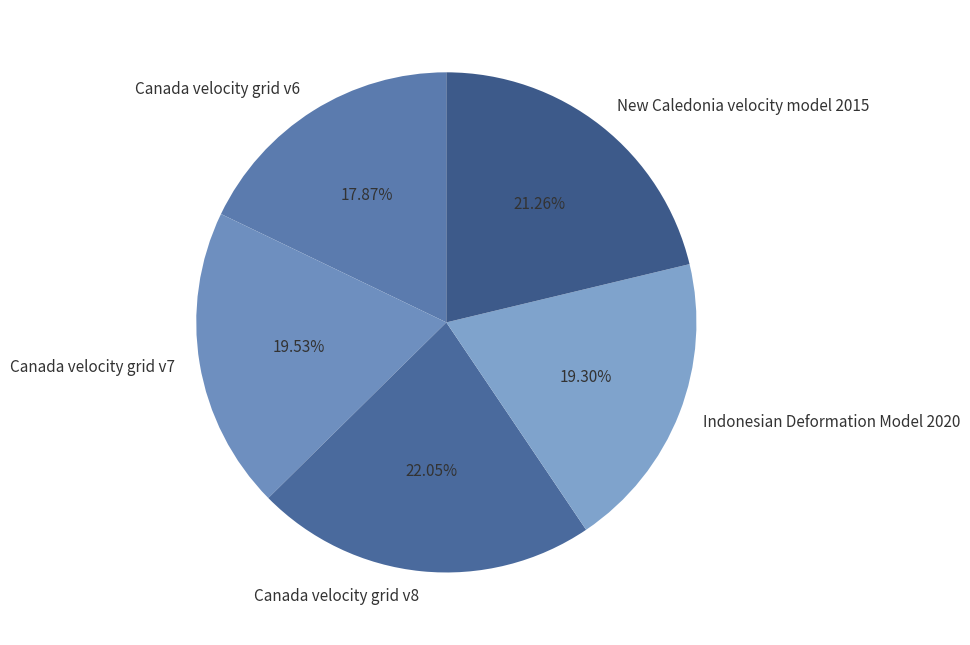

To the nearest percent, what portion does Canada velocity grid v8 represent?

22%